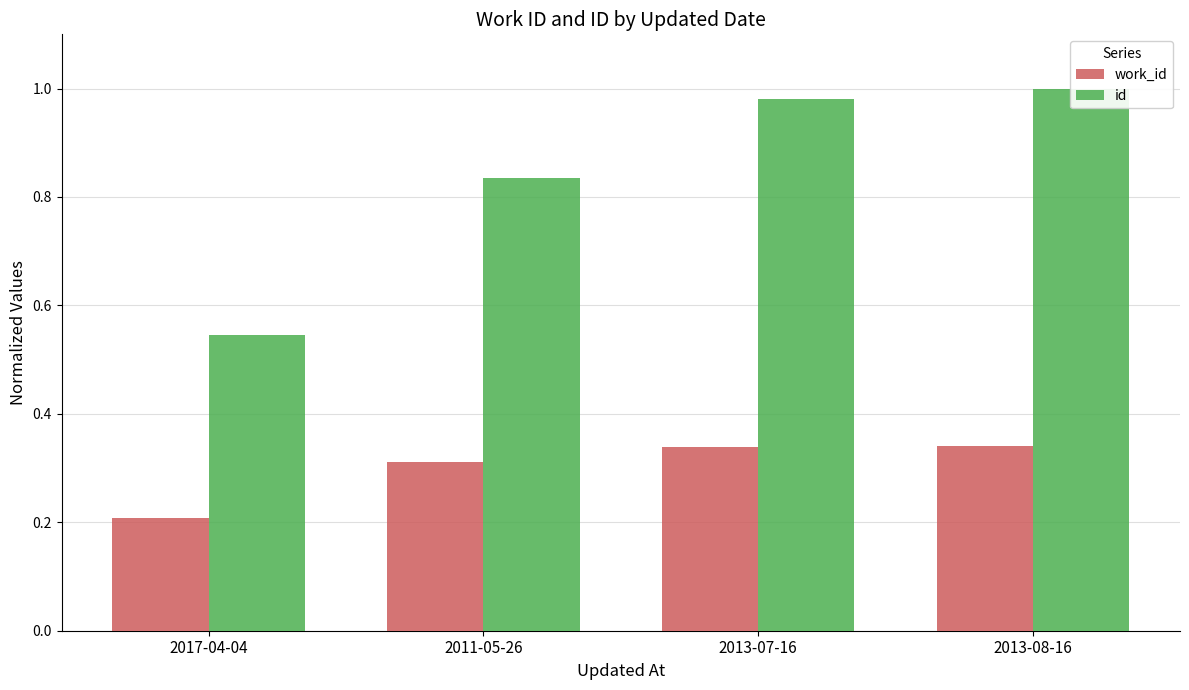

Is the value of work_id at 2013-07-16 greater than the value of id at 2013-07-16?

No